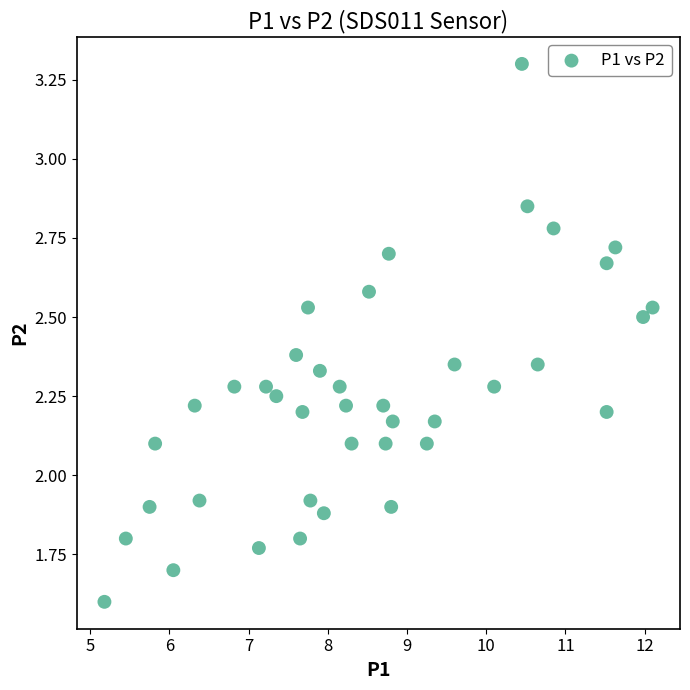

What is the range of X values (max minus min)?

6.9